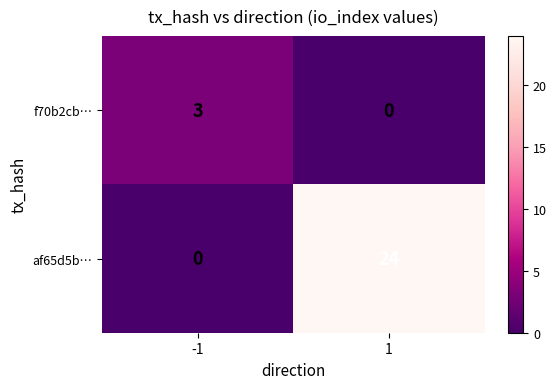

The f70b2cb… series shows 2 at -1. True or false?

False